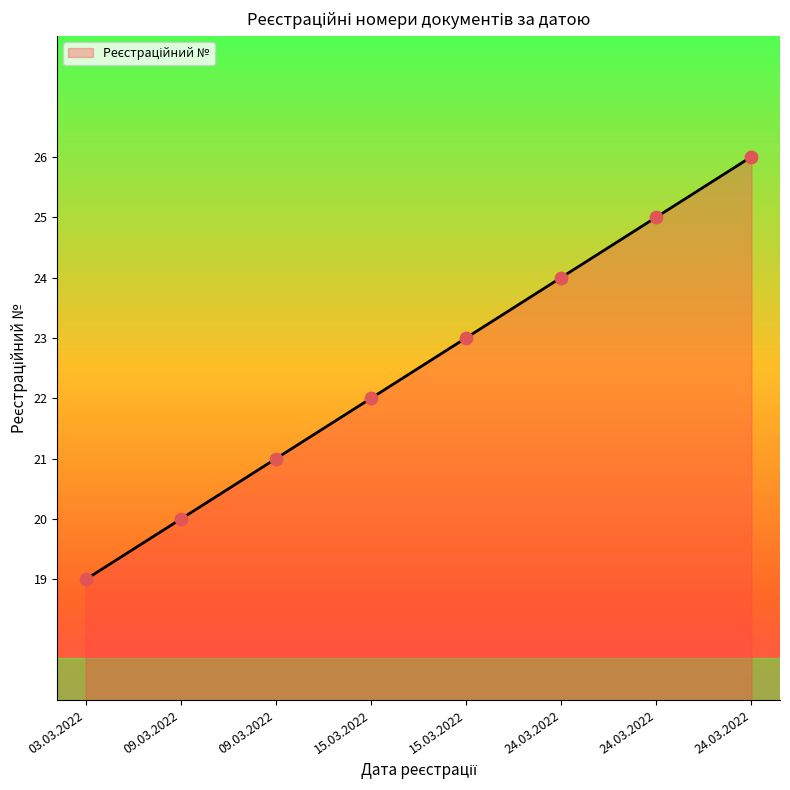

How many lines are shown in the chart?

1